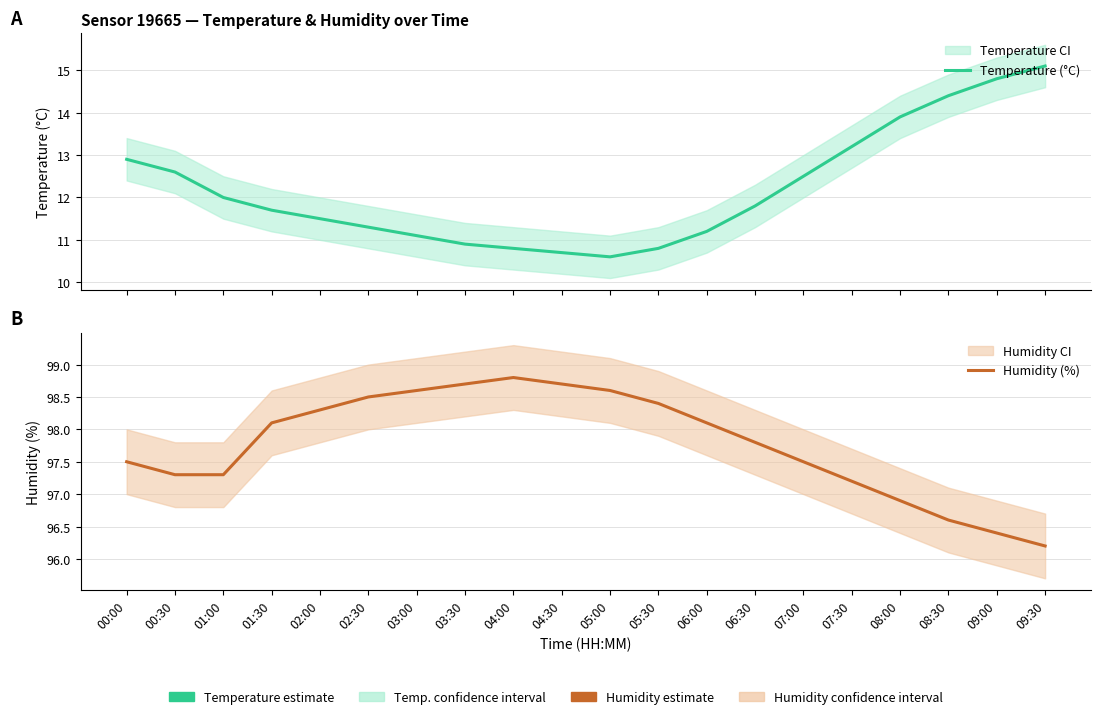

Which has a higher value, 01:00 or 03:00?

01:00